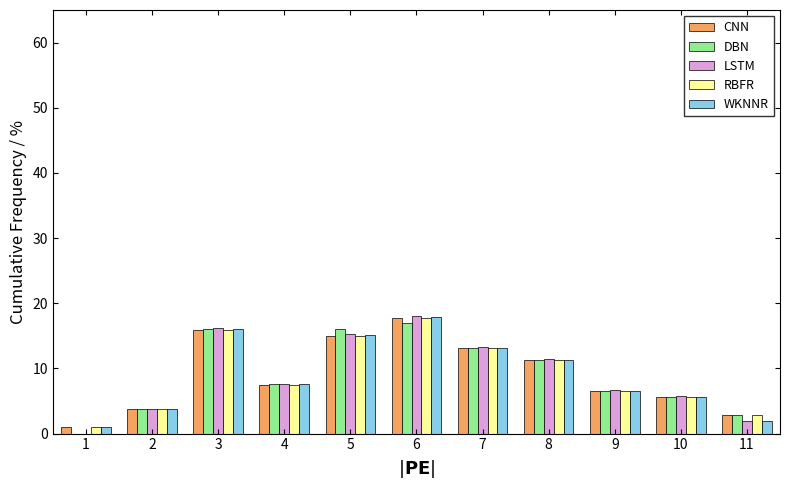

What is the maximum value shown in the chart?

18.1